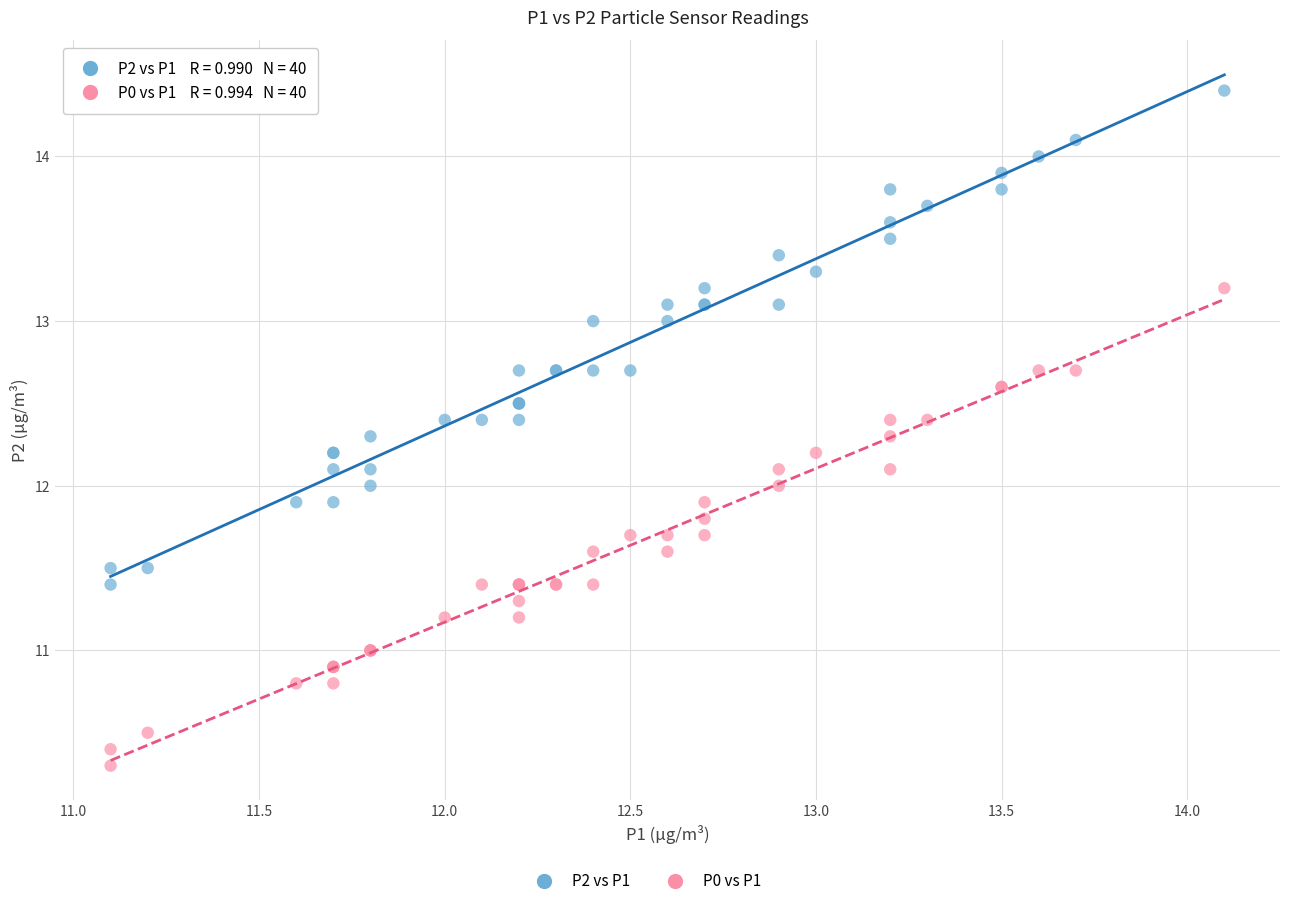

Which series reaches the minimum Y coordinate?

P0 vs P1